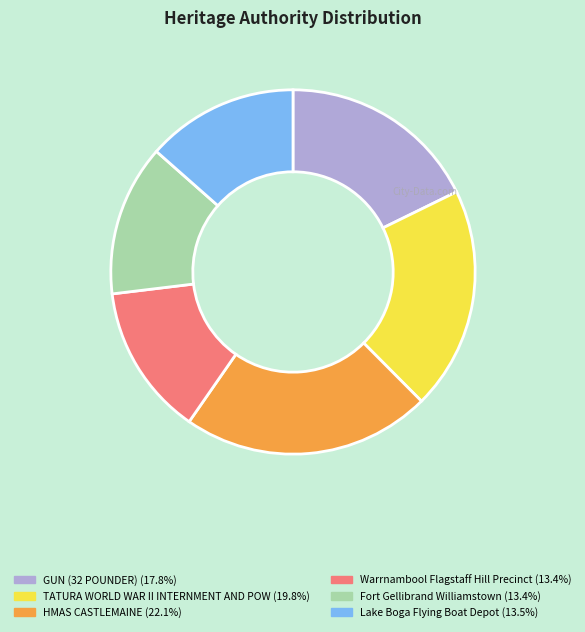

How many slices are in this pie chart?

6